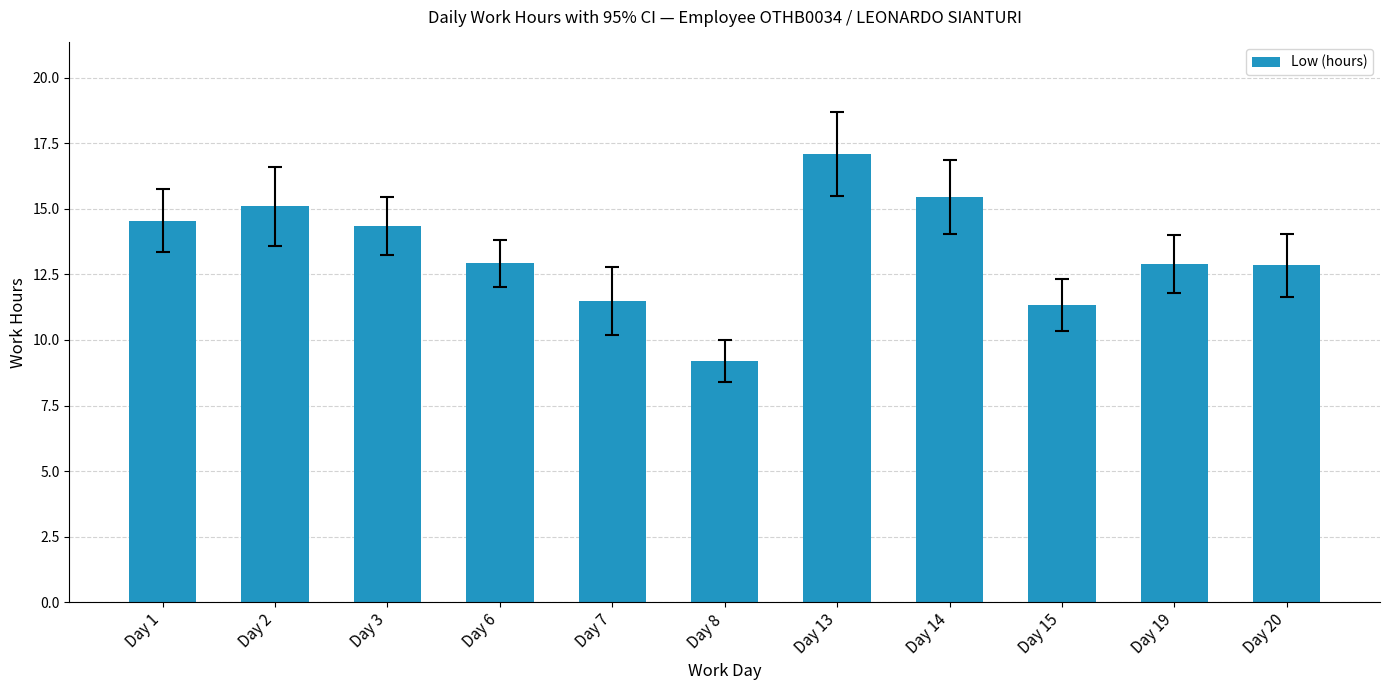

What is the change in value from Day 14 to Day 19?

-2.6